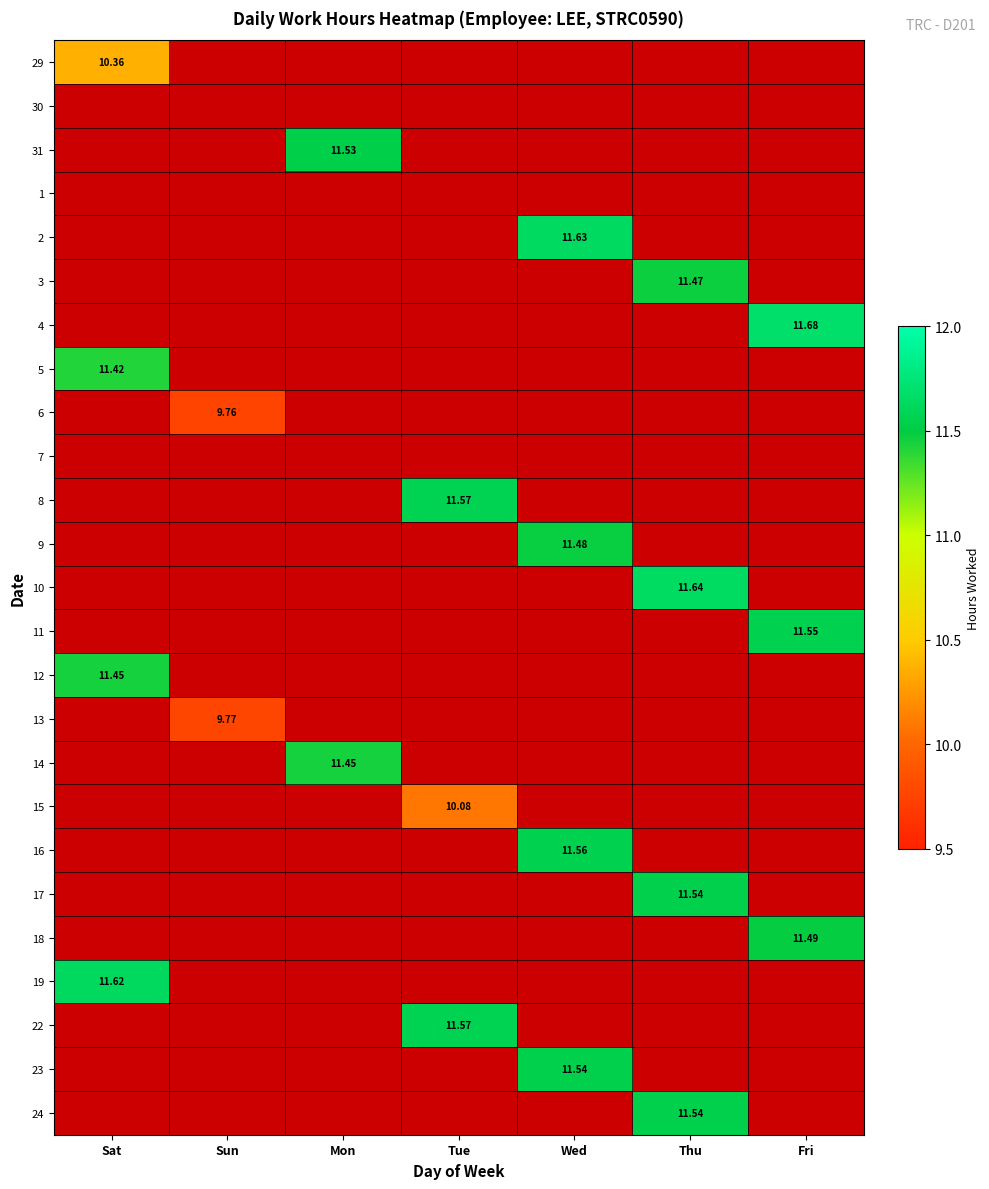

Which label corresponds to the largest value in the chart?

Fri